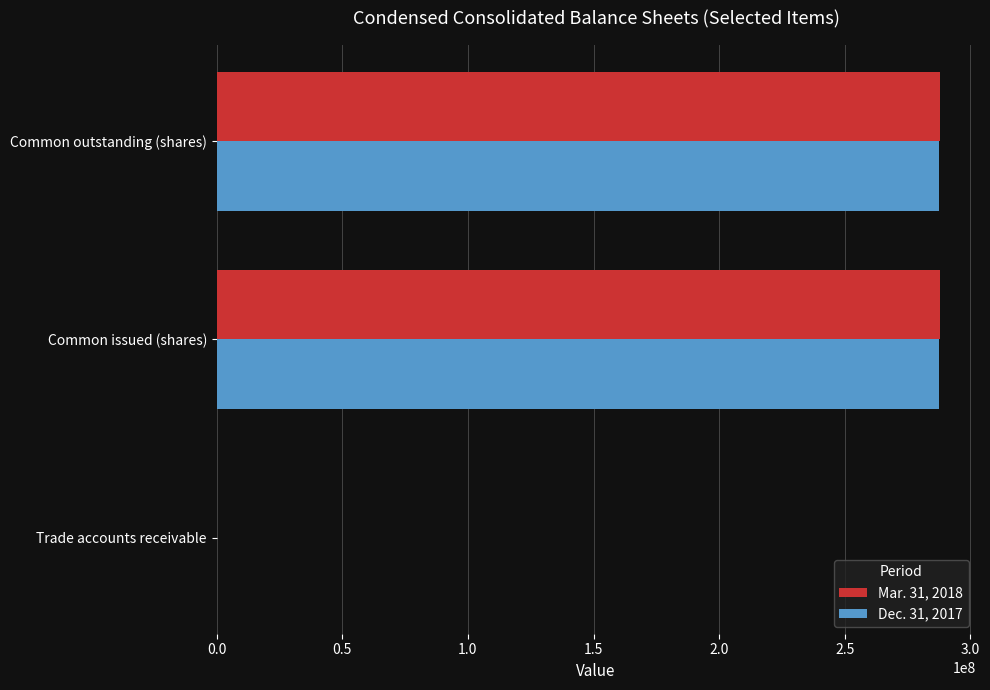

True or false: Mar. 31, 2018 has a value of 471348418.8 at Common outstanding (shares).

False